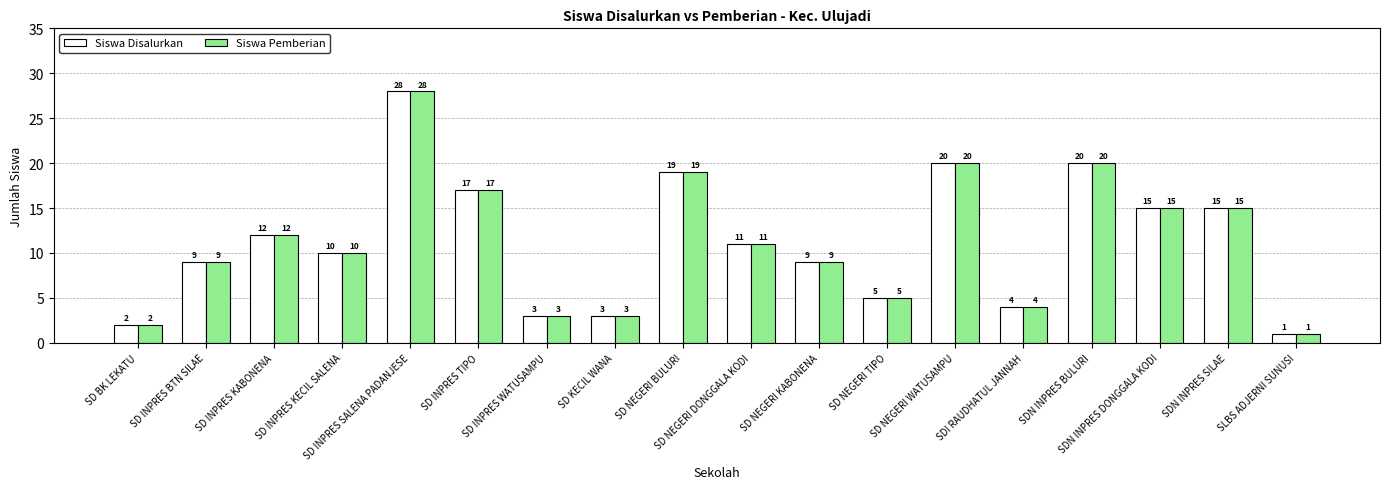

What is the average value of the Siswa Disalurkan series?

11